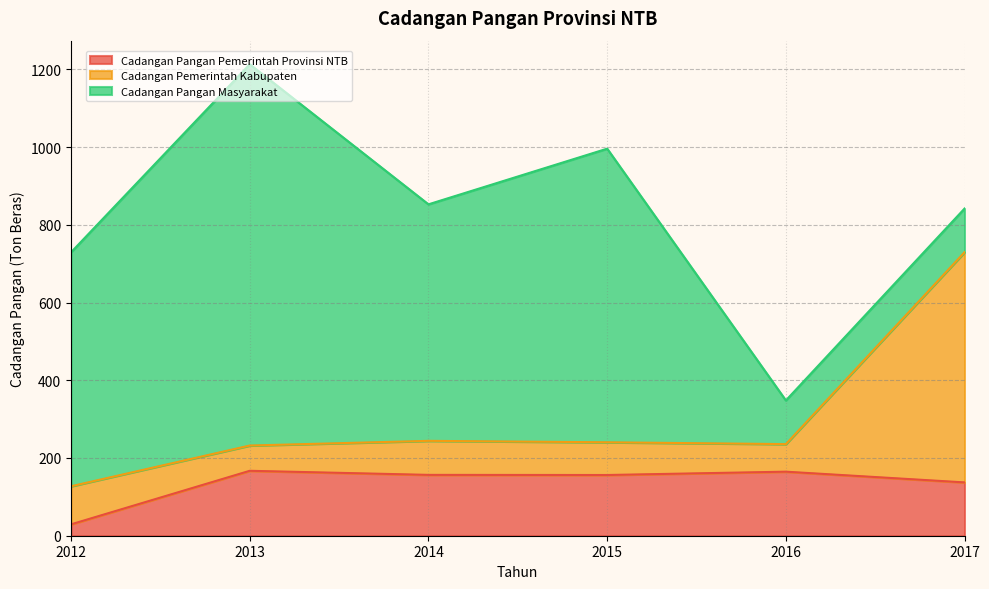

After their last crossing, which series has the higher values: Cadangan Pangan Pemerintah Provinsi NTB or Cadangan Pangan Masyarakat?

Cadangan Pangan Pemerintah Provinsi NTB